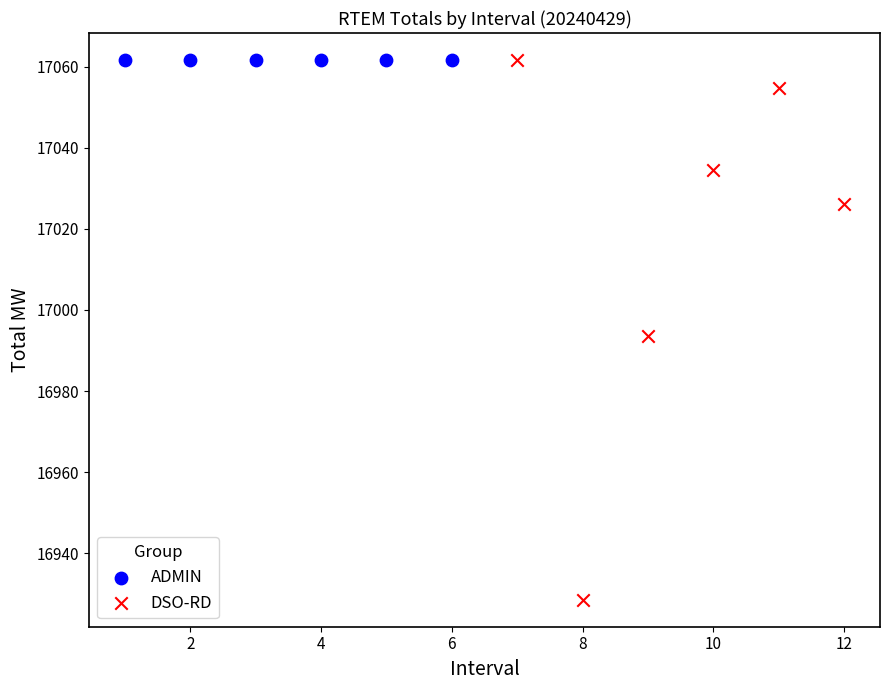

Which series contains the lowest Y value?

DSO-RD